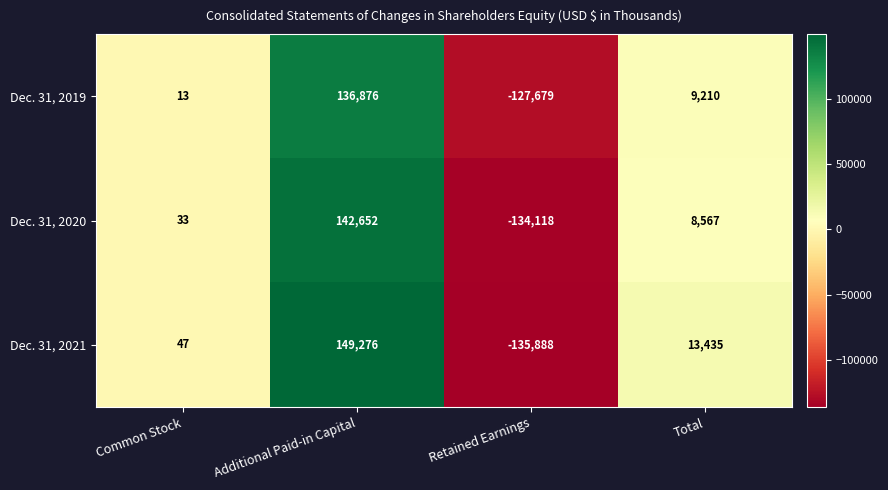

How many data points does each series have?

4